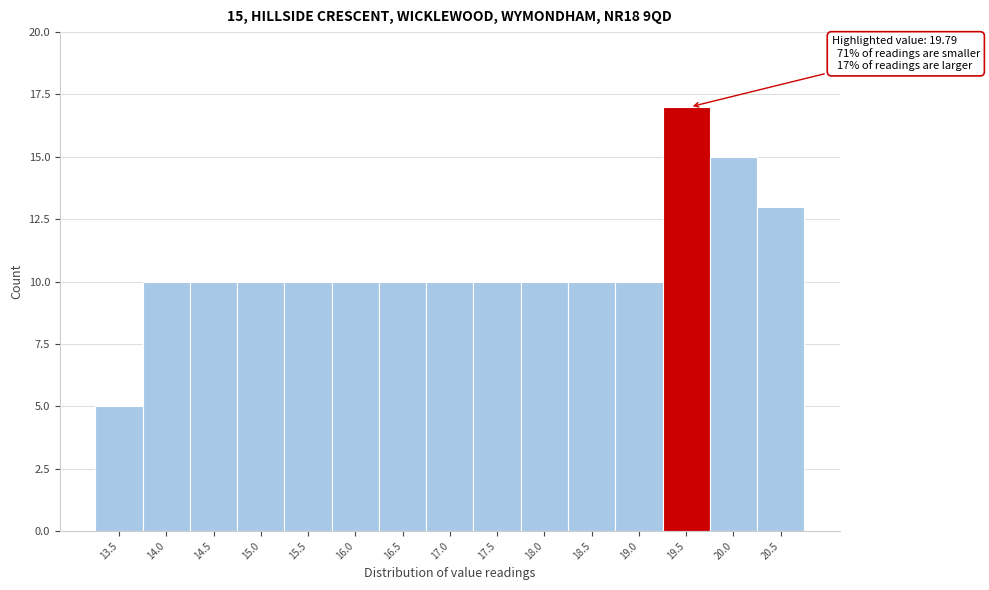

Reading left to right, transcribe all the data shown in this chart.

13.5=5	14.0=10	14.5=10	15.0=10	15.5=10	16.0=10	16.5=10	17.0=10	17.5=10	18.0=10	18.5=10	19.0=10	19.5=17	20.0=15	20.5=13